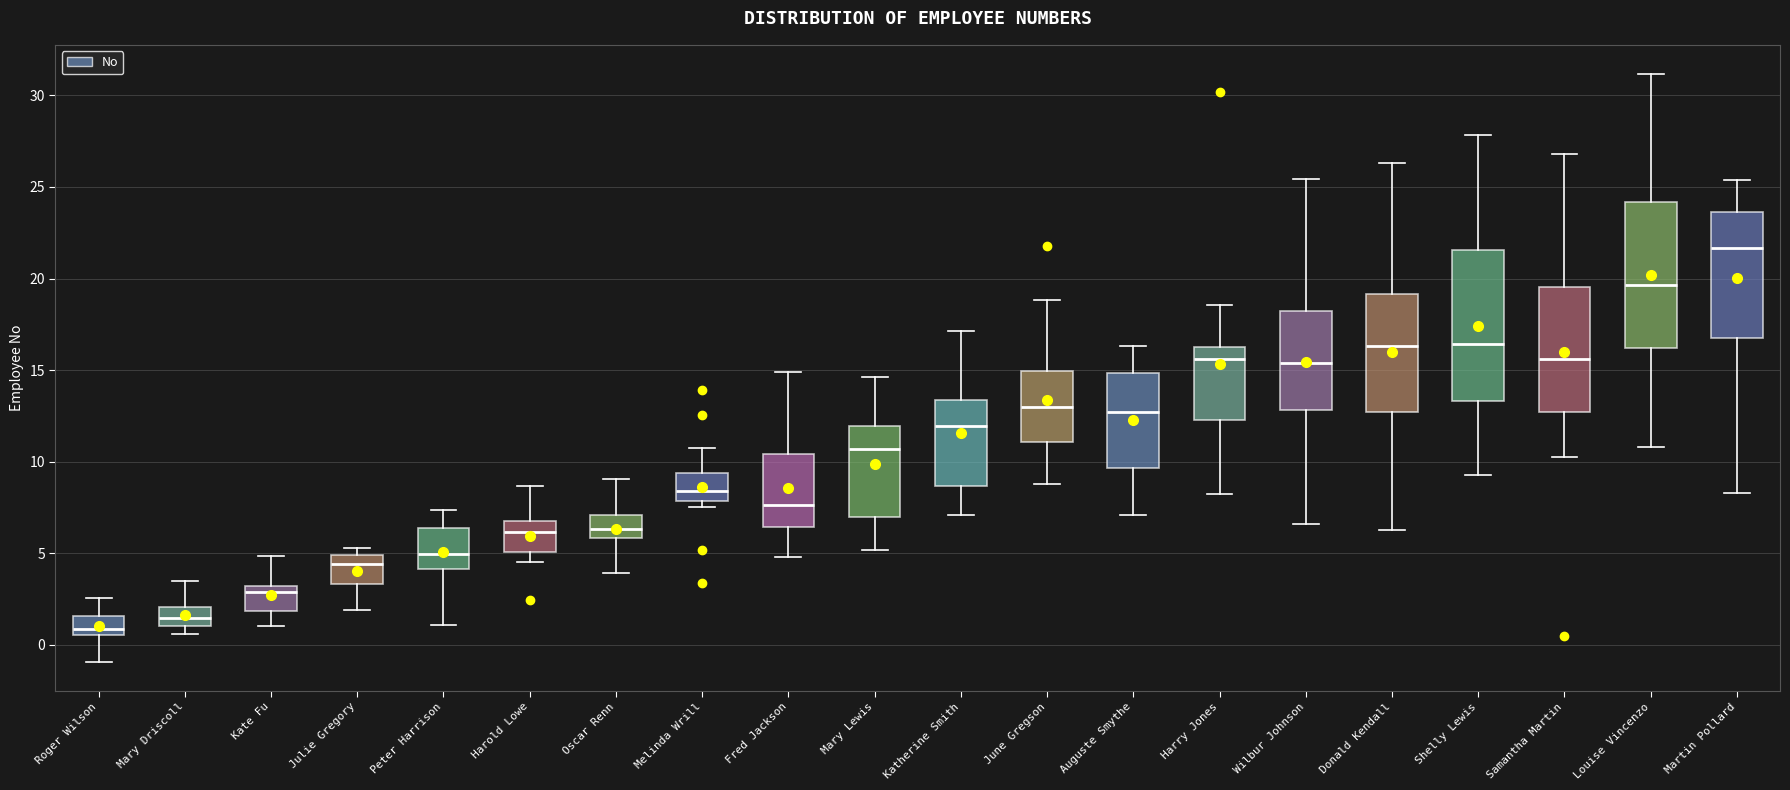

Reading left to right, transcribe this box plot: for each box, give where its median line is, the range the box spans, and where its two whiskers end, as read against the y-axis. The values are not printed on the chart, so give them approximately, as read against the axis.

Roger Wilson: median 1.0, box 0.5 to 1.5, whiskers -1.0 to 2.5
Mary Driscoll: median 1.5, box 1.0 to 2.0, whiskers 0.5 to 3.5
Kate Fu: median 3.0 (just below the box's upper edge), box 2.0 to 3.0, whiskers 1.0 to 5.0
Julie Gregory: median 4.5, box 3.5 to 5.0, whiskers 2.0 to 5.5
Peter Harrison: median 5.0, box 4.0 to 6.5, whiskers 1.0 to 7.5
Harold Lowe: median 6.0, box 5.0 to 7.0, whiskers 4.5 to 8.5
Oscar Renn: median 6.5, box 6.0 to 7.0, whiskers 4.0 to 9.0
Melinda Wrill: median 8.5, box 8.0 to 9.5, whiskers 7.5 to 10.5
Fred Jackson: median 7.5, box 6.5 to 10.5, whiskers 5.0 to 15.0
Mary Lewis: median 10.5, box 7.0 to 12.0, whiskers 5.0 to 14.5
Katherine Smith: median 12.0, box 8.5 to 13.5, whiskers 7.0 to 17.0
June Gregson: median 13.0, box 11.0 to 15.0, whiskers 9.0 to 19.0
Auguste Smythe: median 12.5, box 9.5 to 15.0, whiskers 7.0 to 16.5
Harry Jones: median 15.5, box 12.5 to 16.5, whiskers 8.0 to 18.5
Wilbur Johnson: median 15.5, box 13.0 to 18.5, whiskers 6.5 to 25.5
Donald Kendall: median 16.5, box 12.5 to 19.0, whiskers 6.5 to 26.5
Shelly Lewis: median 16.5, box 13.5 to 21.5, whiskers 9.5 to 28.0
Samantha Martin: median 15.5, box 12.5 to 19.5, whiskers 10.5 to 27.0
Louise Vincenzo: median 19.5, box 16.0 to 24.0, whiskers 11.0 to 31.0
Martin Pollard: median 21.5, box 17.0 to 23.5, whiskers 8.5 to 25.5